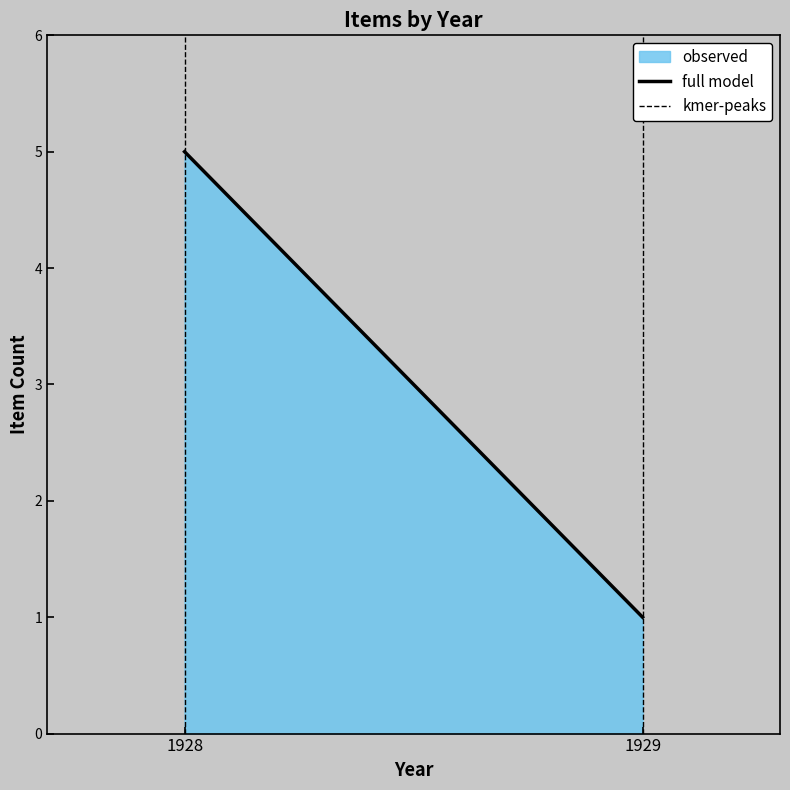

The value at 1929 is 1. True or false?

True